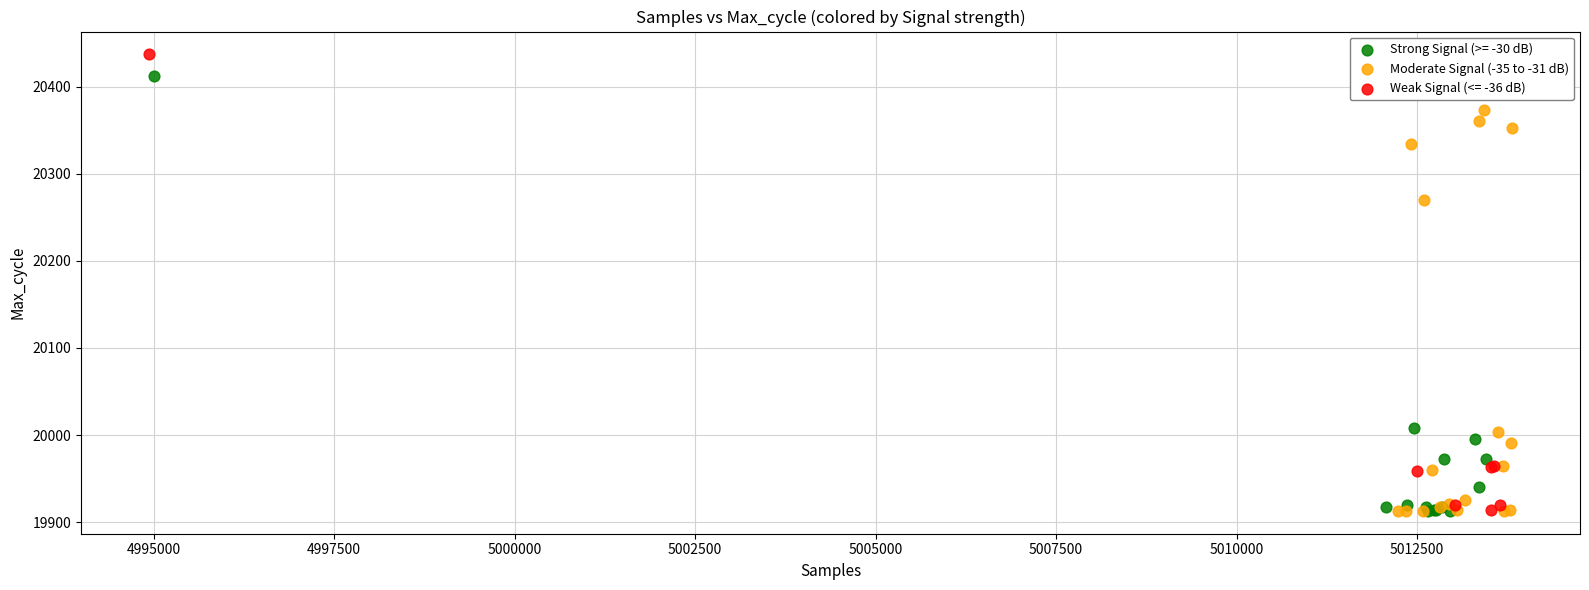

Which series has the largest Y range (max minus min)?

Weak Signal (<= -36 dB)